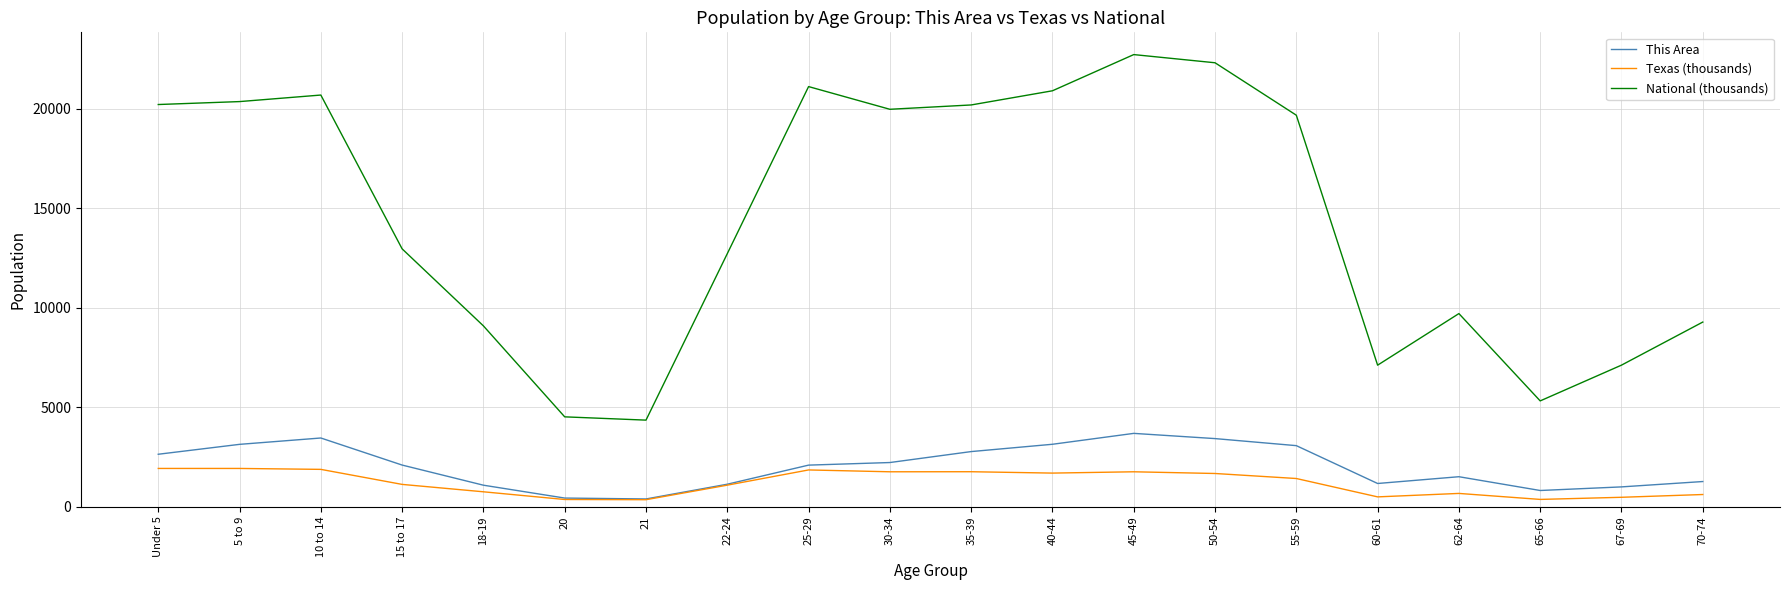

True or false: This Area and National (thousands) cross at least once.

False